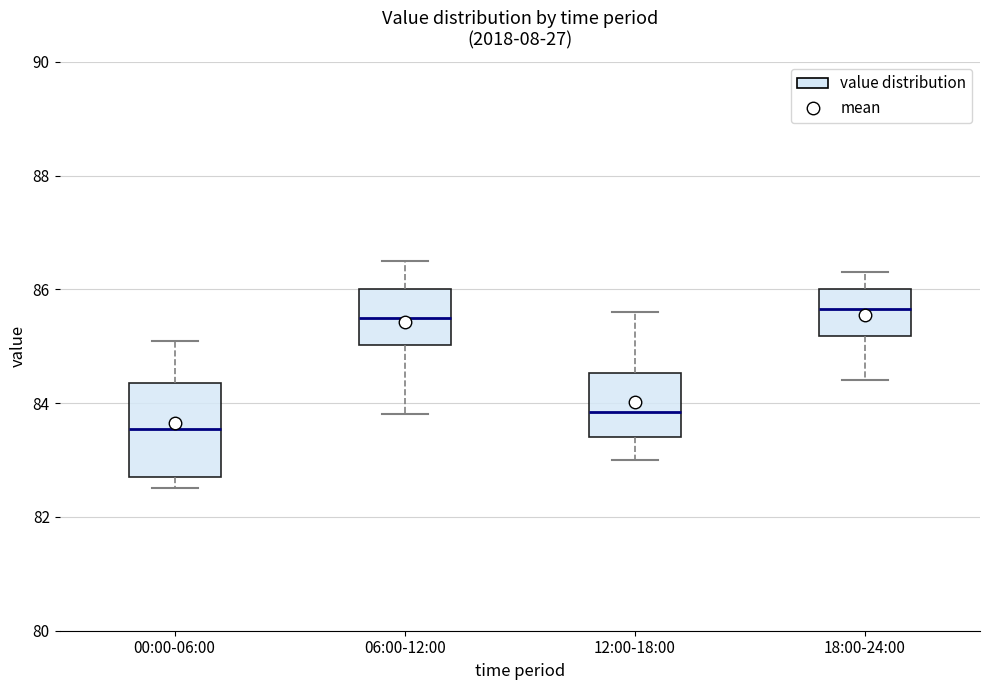

Reading left to right, read every box against the y-axis: the position of its median line, the range the box covers, and the ends of its whiskers. The values are not printed on the chart, so give them approximately, as read against the axis.

00:00-06:00: median 83.6, box 82.8 to 84.4, whiskers 82.6 to 85.2
06:00-12:00: median 85.6, box 85.0 to 86.0, whiskers 83.8 to 86.6
12:00-18:00: median 83.8, box 83.4 to 84.6, whiskers 83.0 to 85.6
18:00-24:00: median 85.6, box 85.2 to 86.0, whiskers 84.4 to 86.4